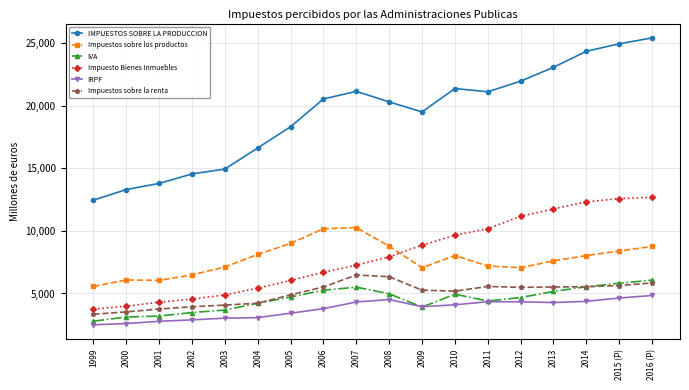

True or false: Impuestos sobre los productos and IVA cross at least once.

False